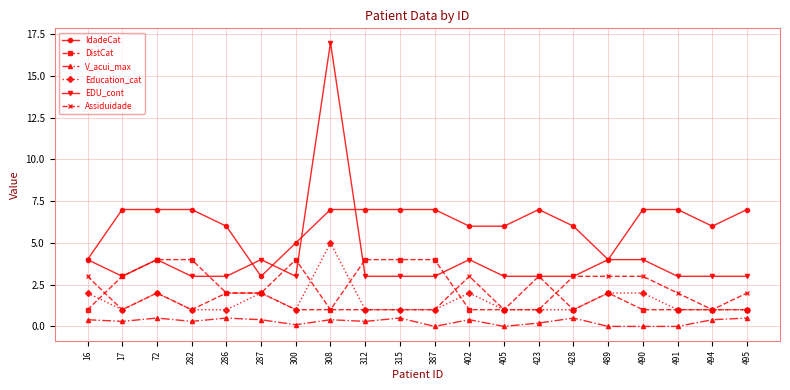

Is it true that V_acui_max equals 0.3 at 312?

True